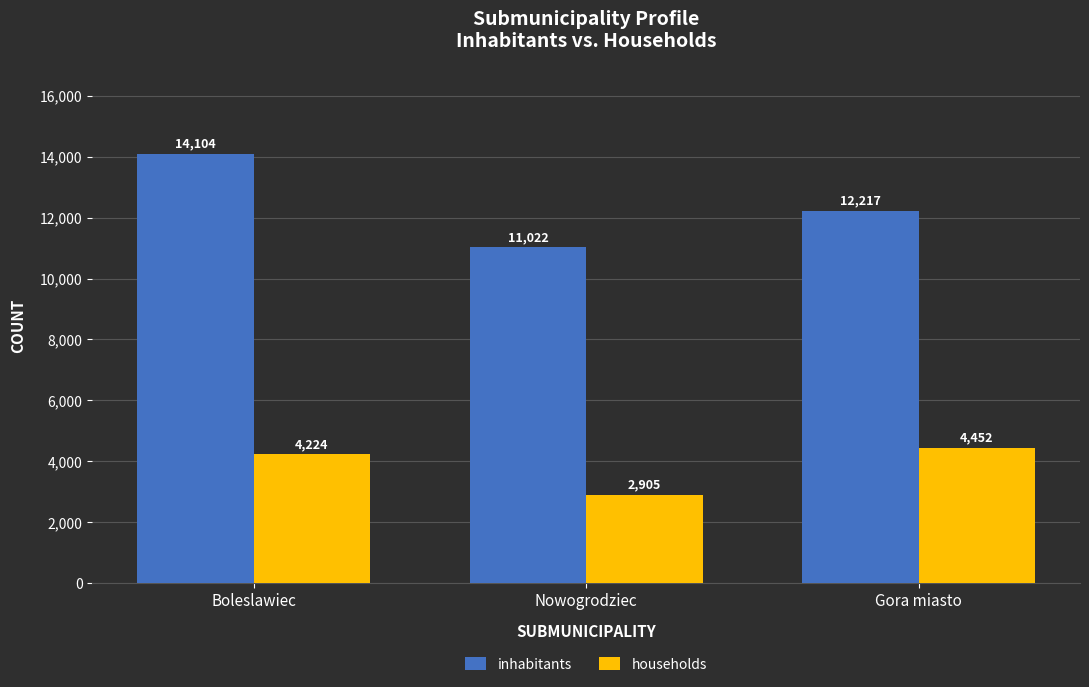

Count the number of categories in the chart.

3